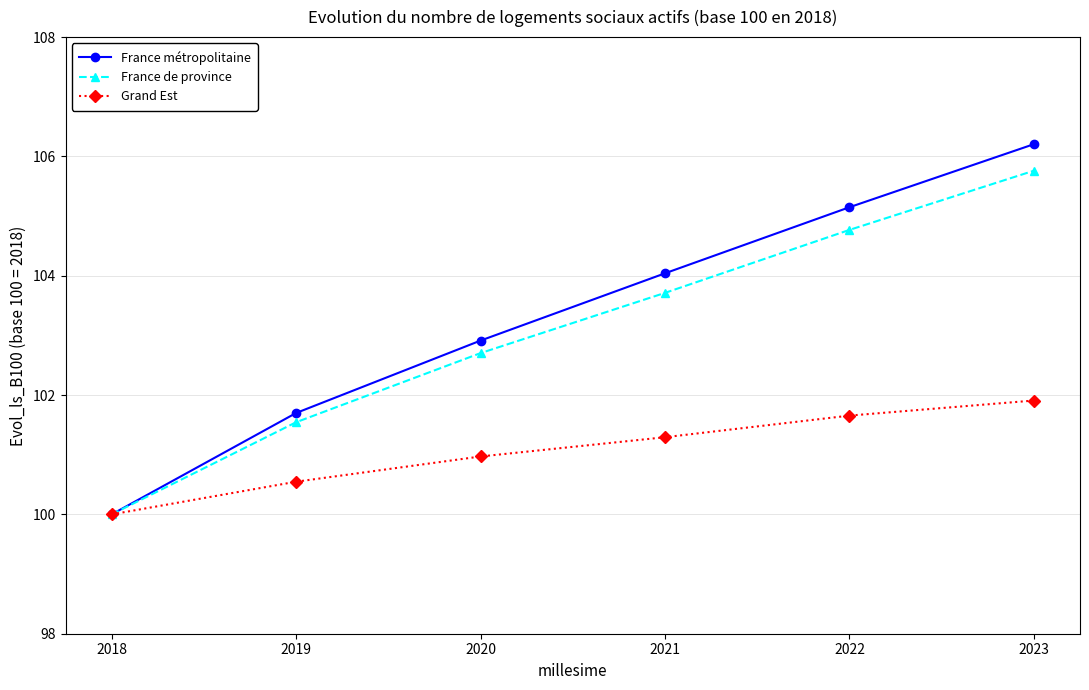

True or false: Grand Est has more than 0 interior local peaks.

False